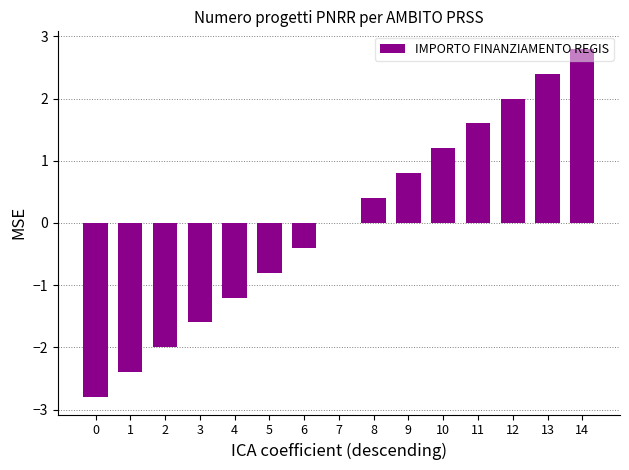

Reading left to right, list all the values displayed in this chart.

0=-2.8	1=-2.4	2=-2.0	3=-1.6	4=-1.2	5=-0.8	6=-0.4	7=0.0	8=0.4	9=0.8	10=1.2	11=1.6	12=2.0	13=2.4	14=2.8